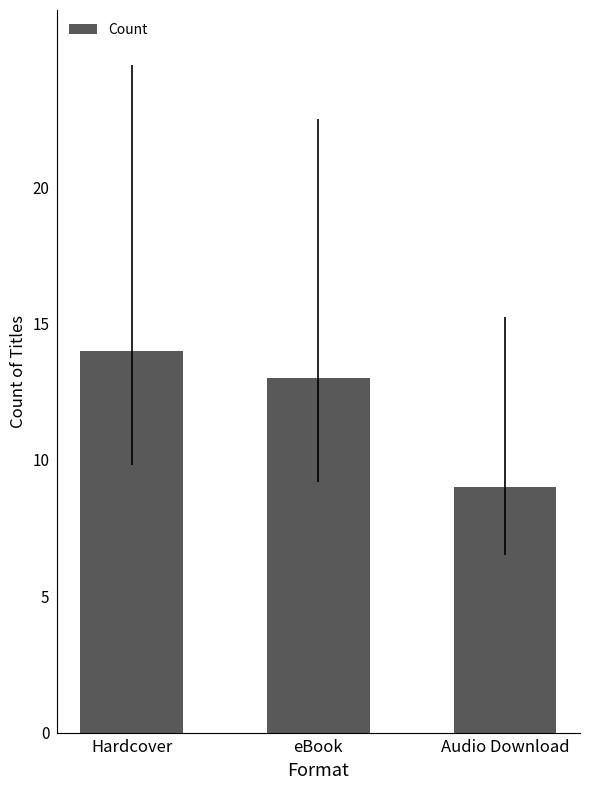

Read the value at Audio Download.

9